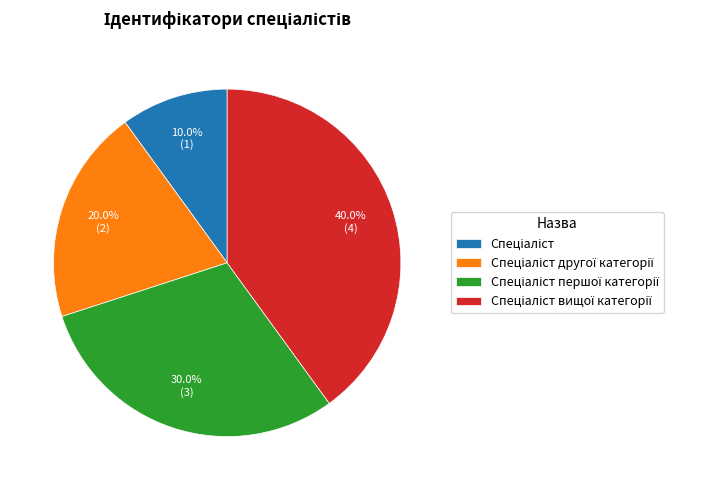

Is there a majority slice in this chart?

No